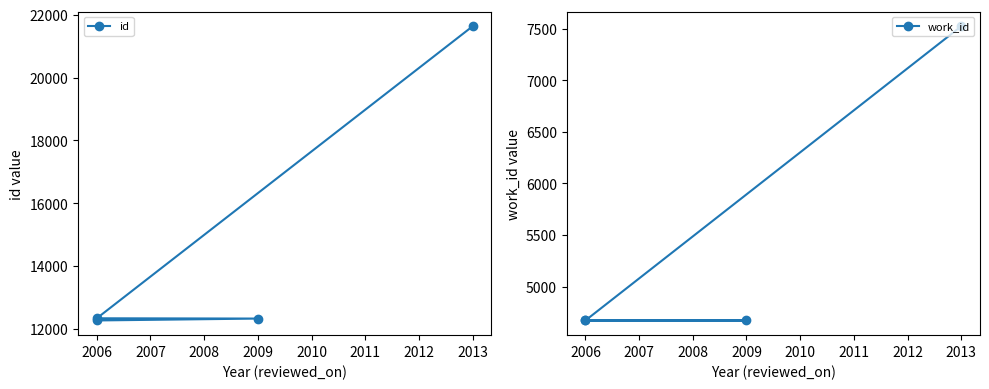

True or false: work_id and id intersect in this chart.

False